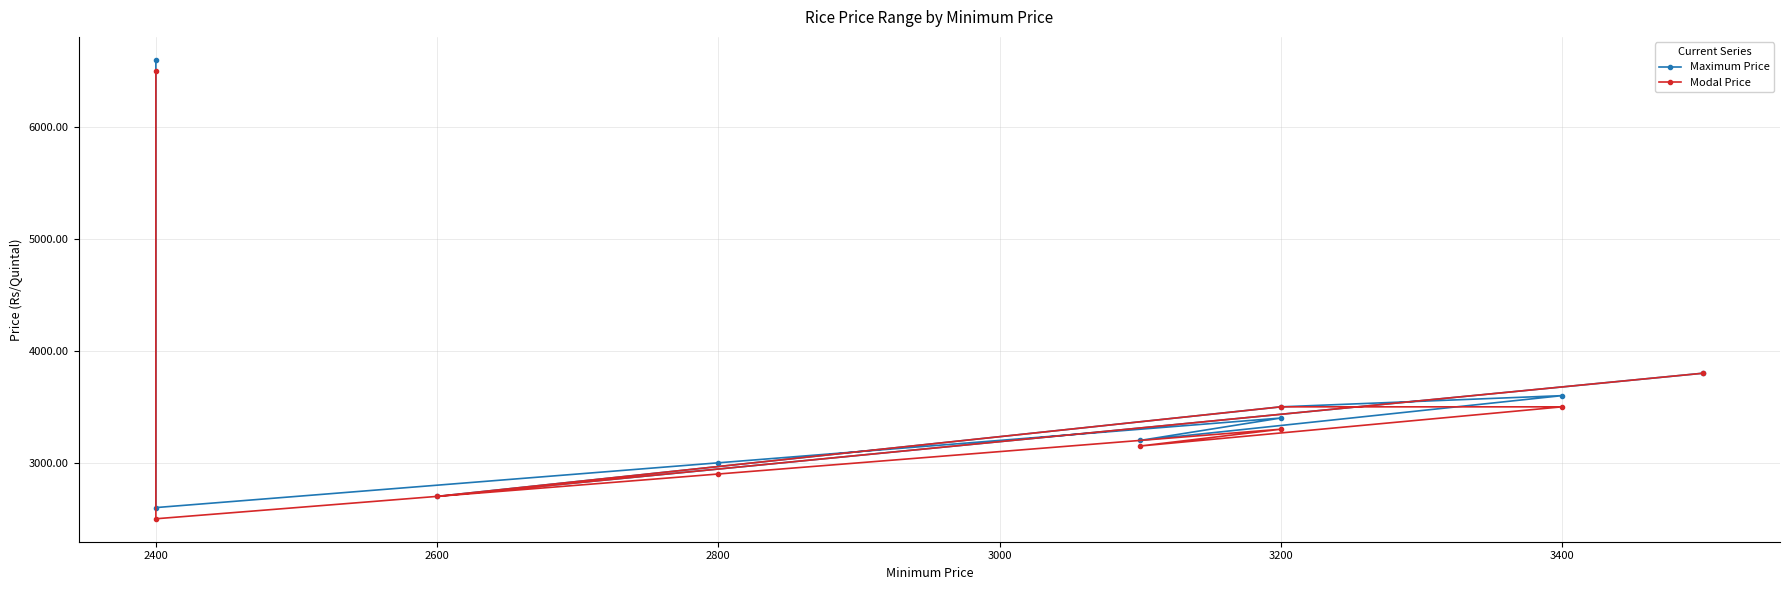

Which has a higher value, 3400 or 2800?

3400